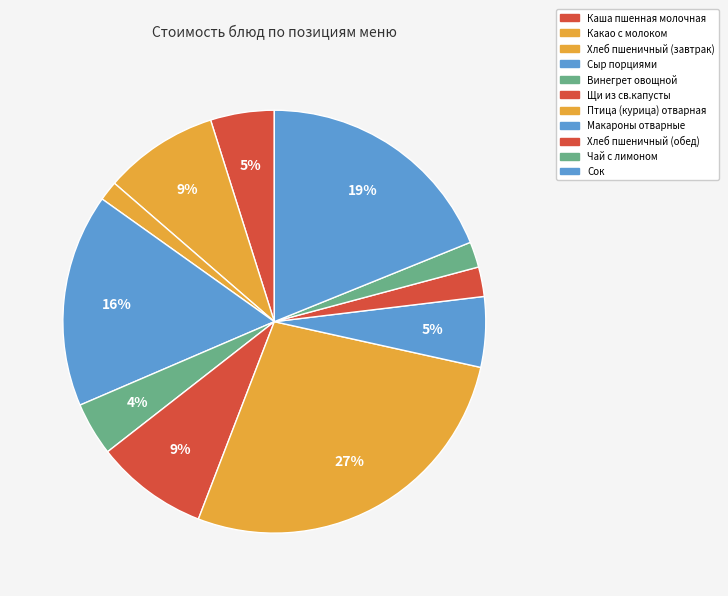

What percentage is the Макароны отварные slice, to the nearest percent?

5%